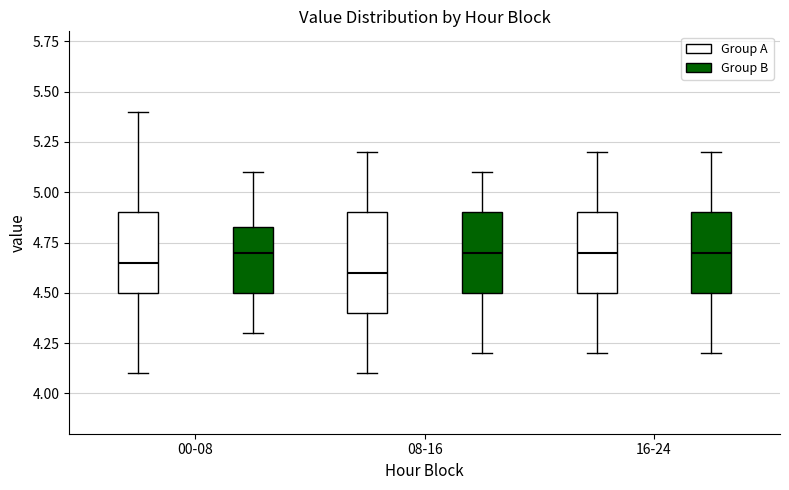

Reading left to right, transcribe this box plot: for each box, give where its median line is, the range the box spans, and where its two whiskers end, as read against the y-axis. The values are not printed on the chart, so give them approximately, as read against the axis.

00-08 (Group A): median 4.65, box 4.50 to 4.90, whiskers 4.10 to 5.40
00-08 (Group B): median 4.70, box 4.50 to 4.85, whiskers 4.30 to 5.10
08-16 (Group A): median 4.60, box 4.40 to 4.90, whiskers 4.10 to 5.20
08-16 (Group B): median 4.70, box 4.50 to 4.90, whiskers 4.20 to 5.10
16-24 (Group A): median 4.70, box 4.50 to 4.90, whiskers 4.20 to 5.20
16-24 (Group B): median 4.70, box 4.50 to 4.90, whiskers 4.20 to 5.20